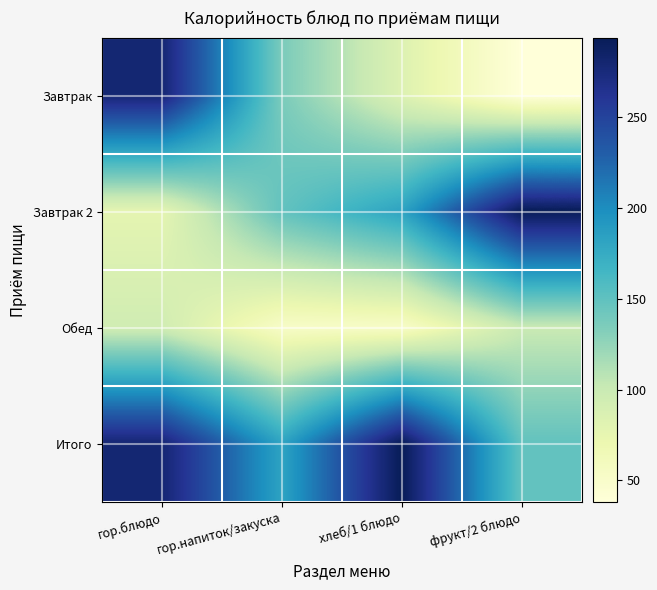

Reading right to left, what are all the values shown in this chart?

Завтрак: фрукт/2 блюдо=38.0	хлеб/1 блюдо=83.4	гор.напиток/закуска=136.0	гор.блюдо=279.6
Завтрак 2: фрукт/2 блюдо=293.8	хлеб/1 блюдо=182.2	гор.напиток/закуска=148.5	гор.блюдо=77.1
Обед: фрукт/2 блюдо=100.0	хлеб/1 блюдо=52.2	гор.напиток/закуска=52.4	гор.блюдо=94.2
Итого: фрукт/2 блюдо=148.5	хлеб/1 блюдо=293.8	гор.напиток/закуска=182.2	гор.блюдо=279.6